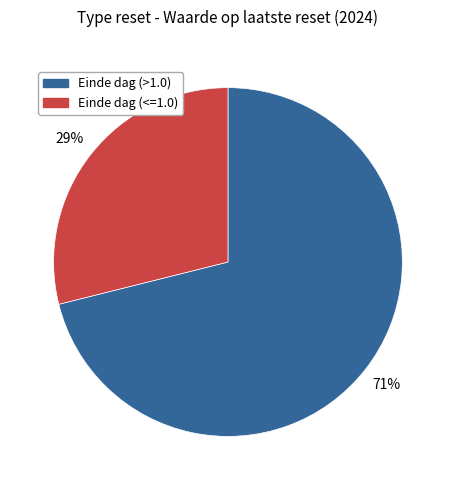

Is there any slice that represents more than half of the pie?

Yes